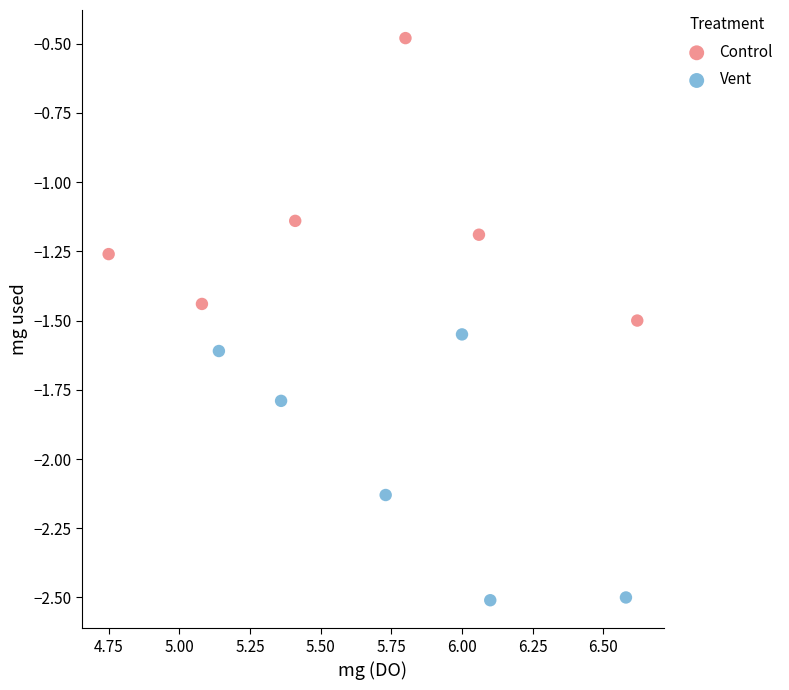

Which series has the widest spread of Y values?

Control